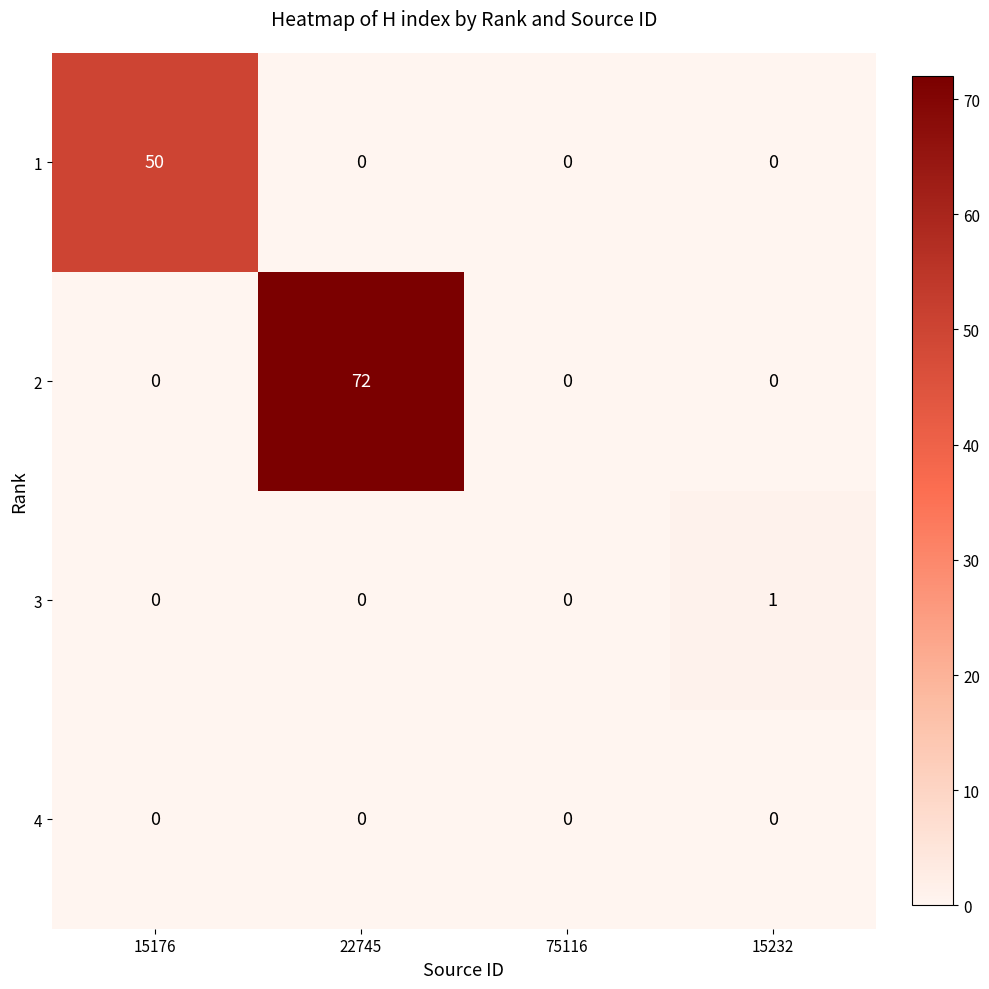

What is the maximum value shown in the chart?

72